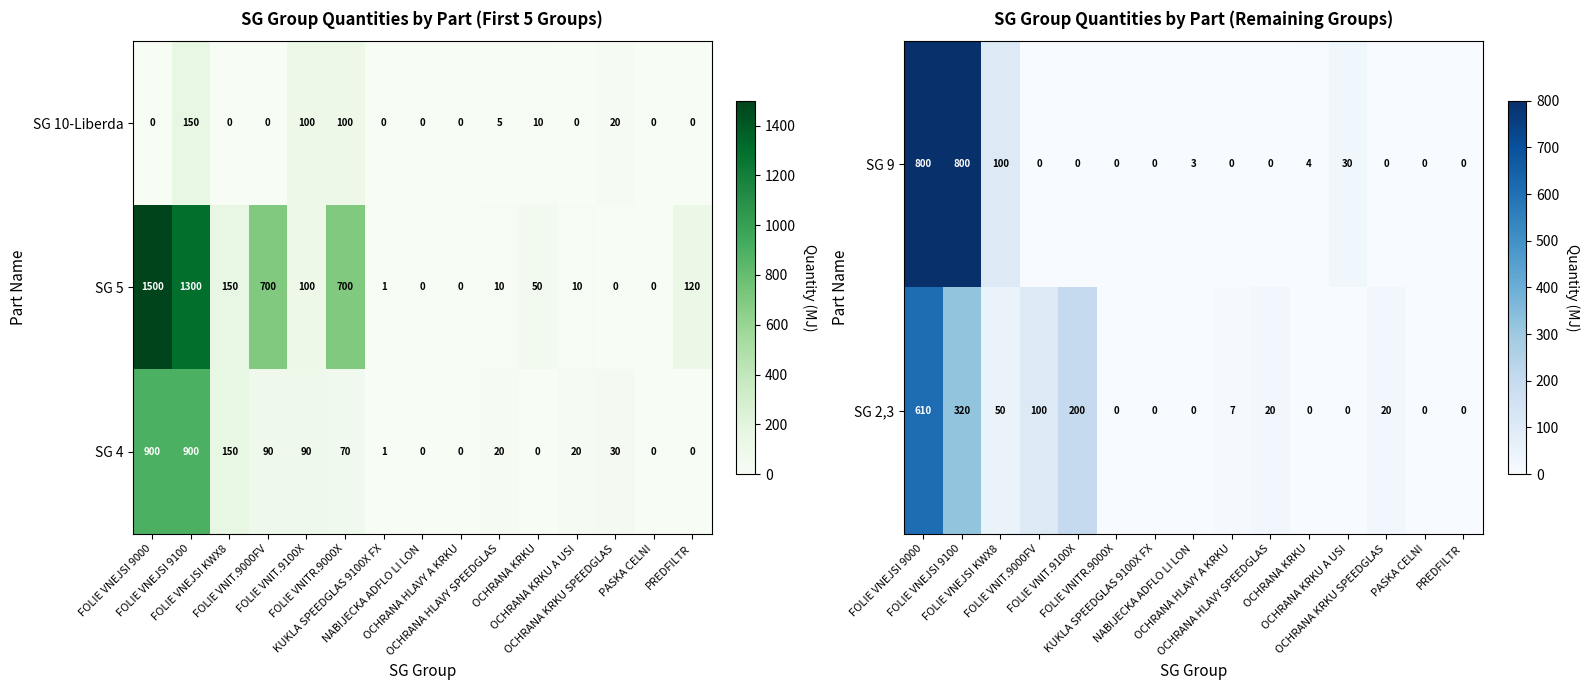

What is the difference between the second highest and second lowest values in the SG 5 series?

1300